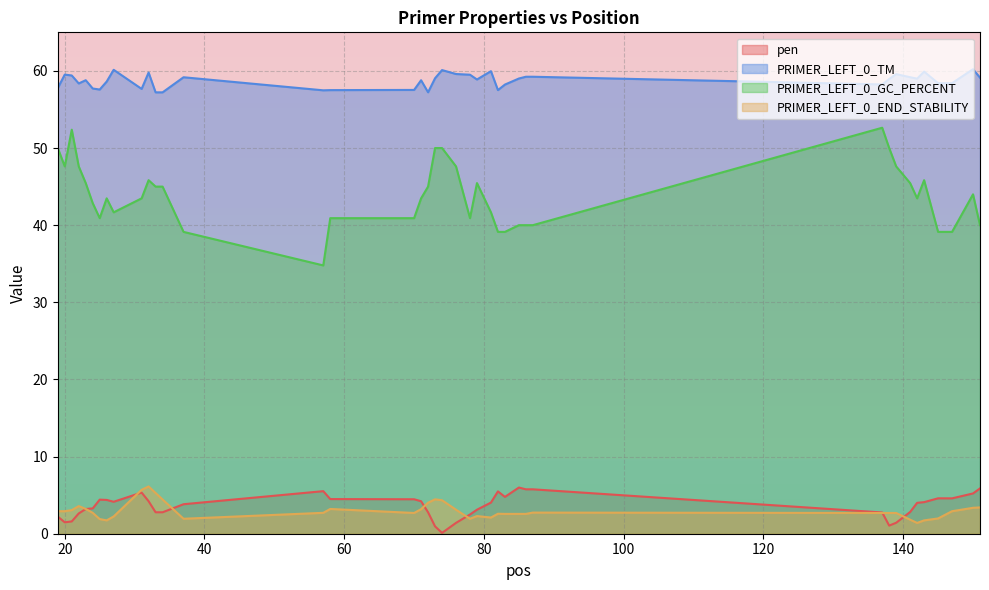

At 78, list the series in order from largest to smallest.

PRIMER_LEFT_0_TM, PRIMER_LEFT_0_GC_PERCENT, pen, PRIMER_LEFT_0_END_STABILITY